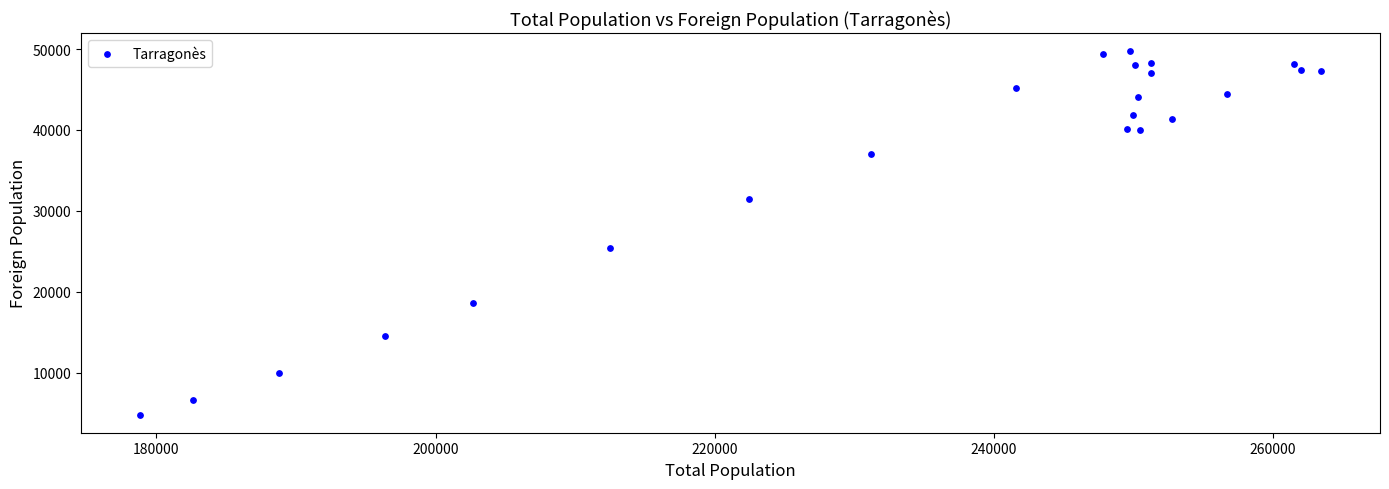

What Y value in the scatter plot is closest to 27278?

25378